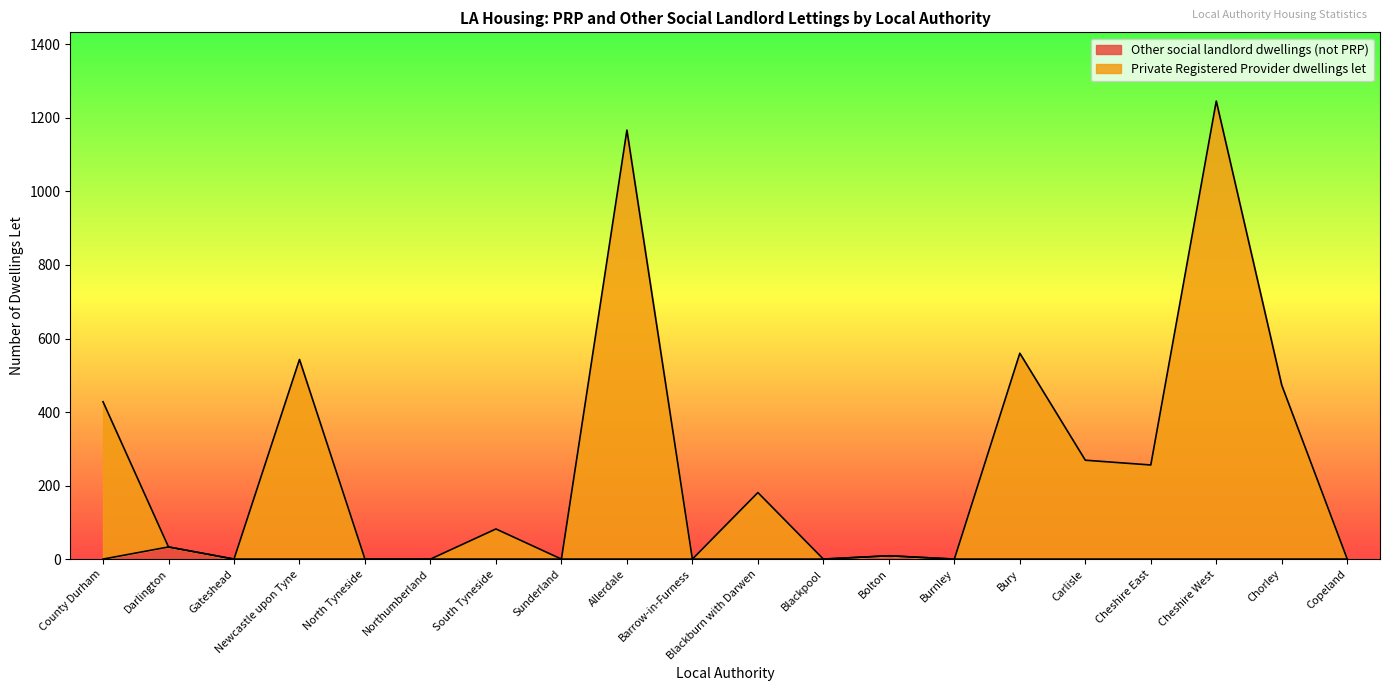

What are all the series names shown in the legend?

Other social landlord dwellings (not PRP), Private Registered Provider dwellings let